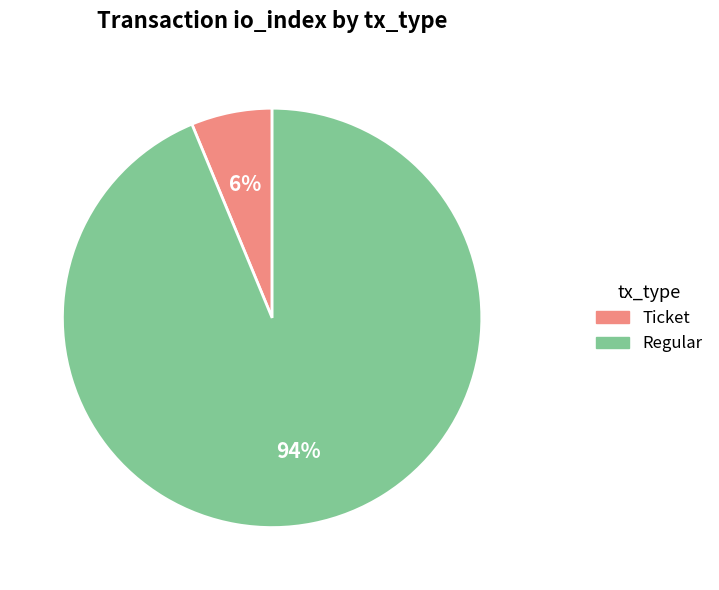

Is there any slice that represents more than half of the pie?

Yes